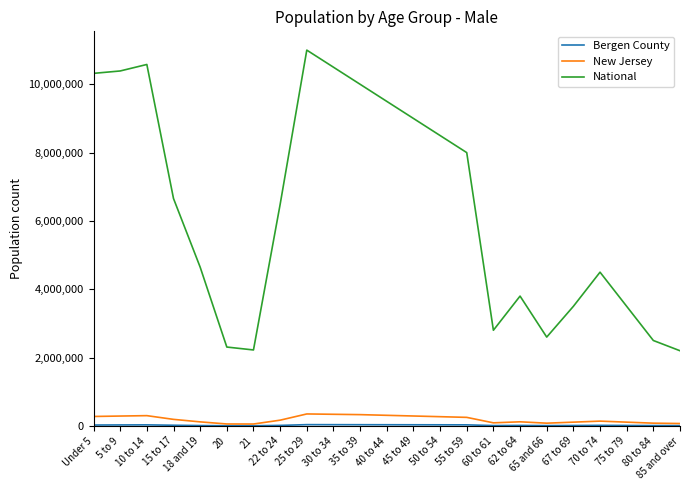

At which category does National reach its first local peak?

10 to 14